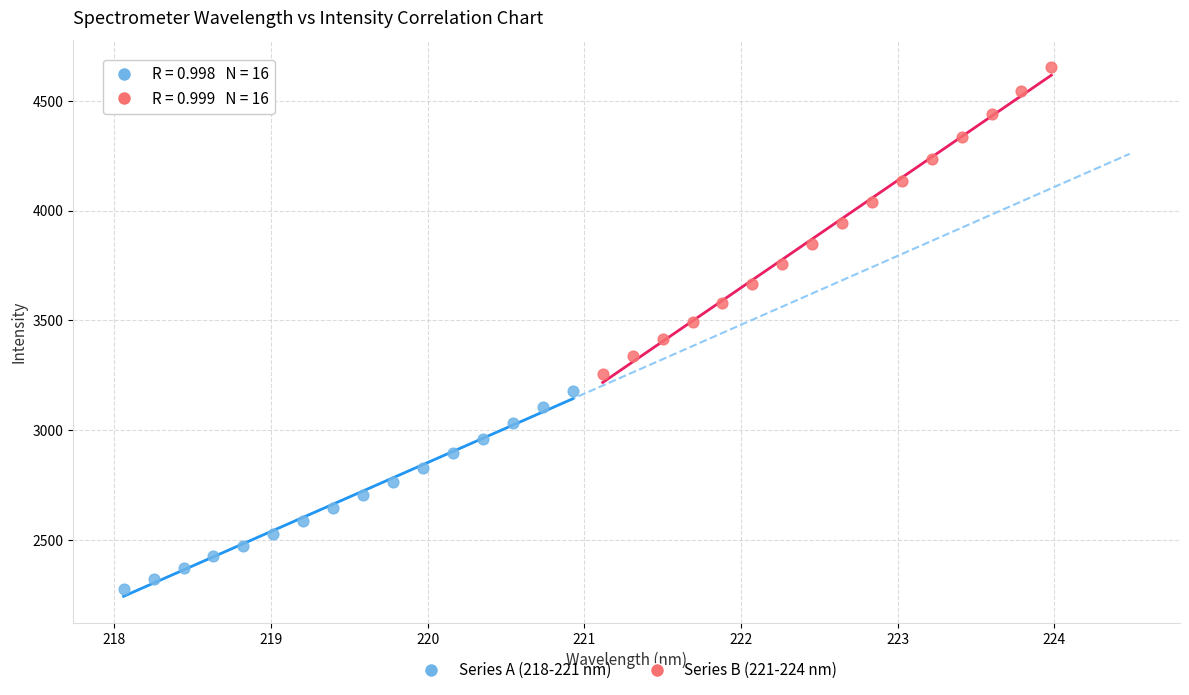

What are all the series names shown in the legend?

Series A (218-221 nm), Series B (221-224 nm)